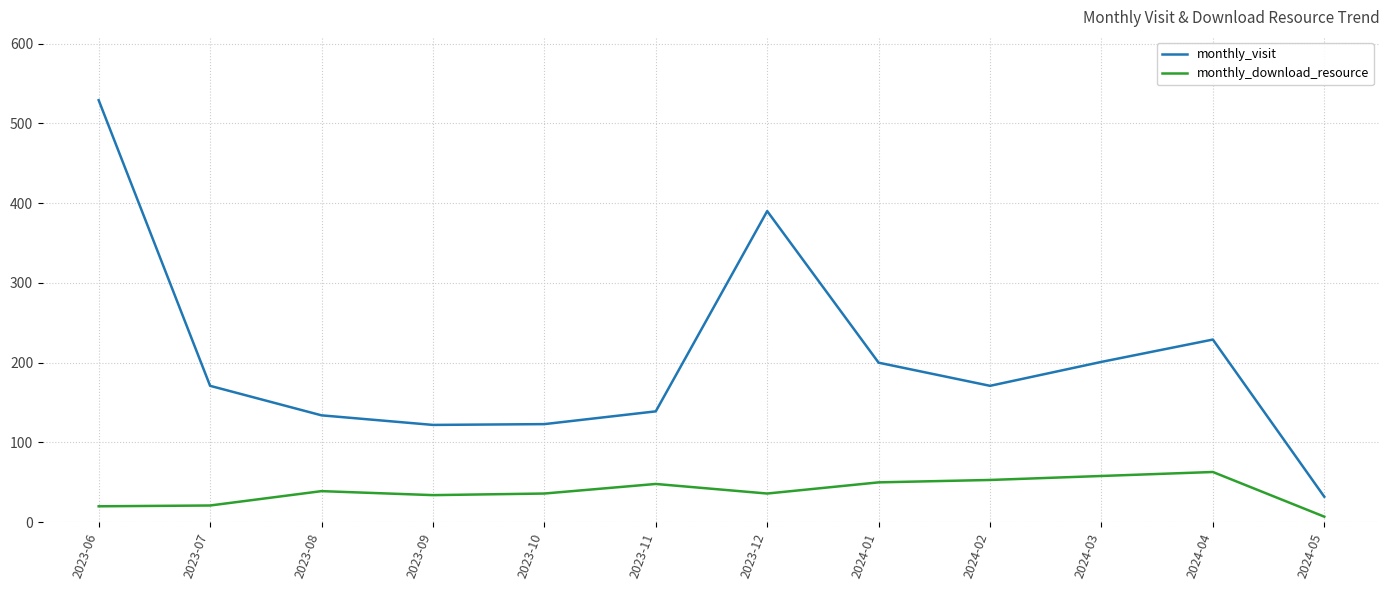

True or false: monthly_download_resource and monthly_visit intersect in this chart.

False